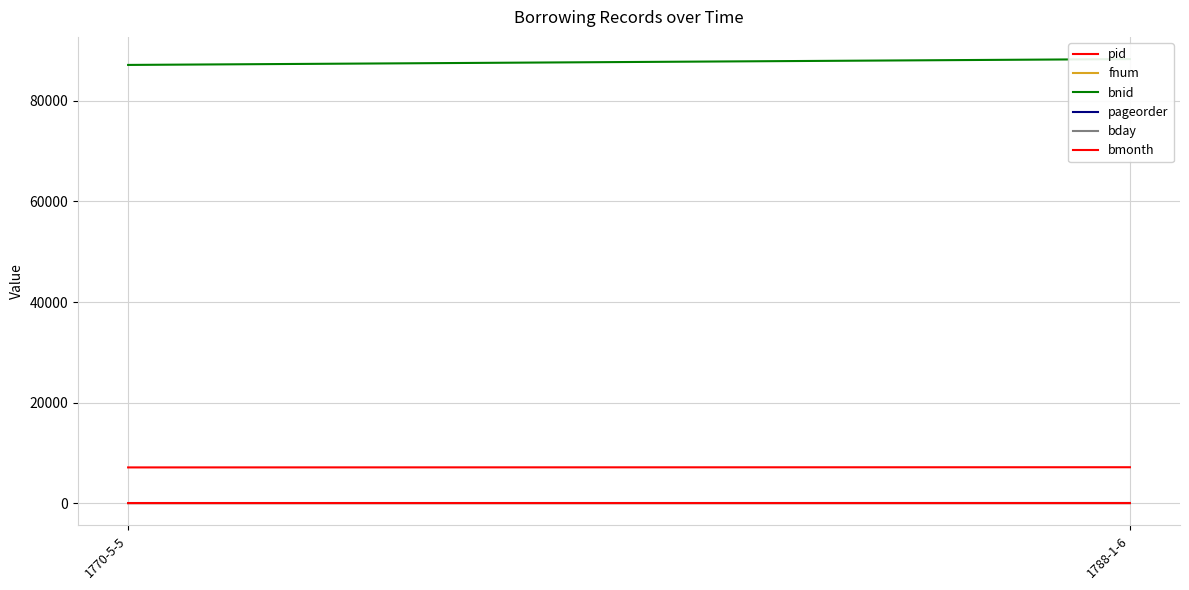

What is the minimum value shown in the chart?

1